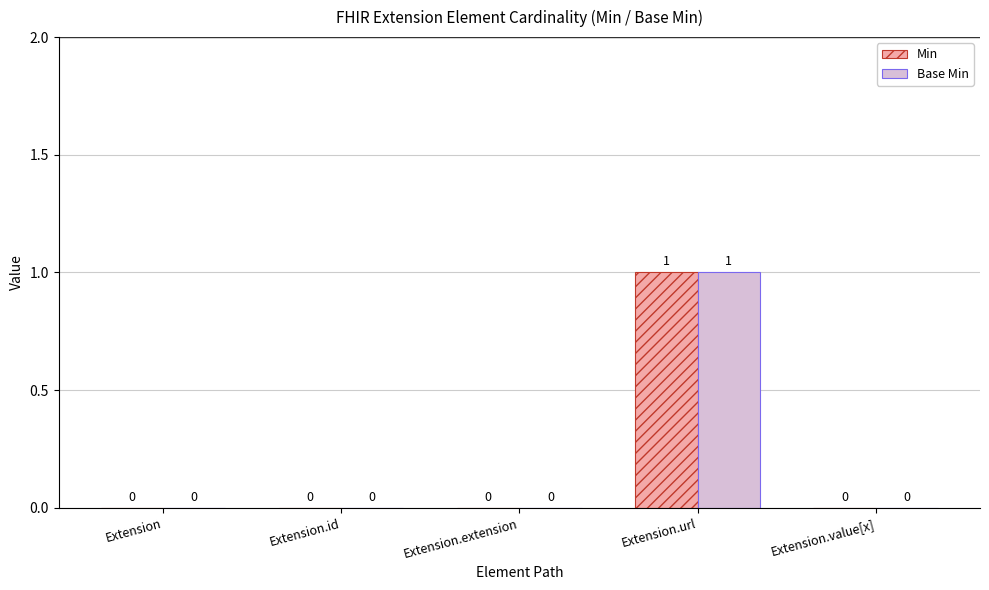

At which category is the sum across all series the highest?

Extension.url